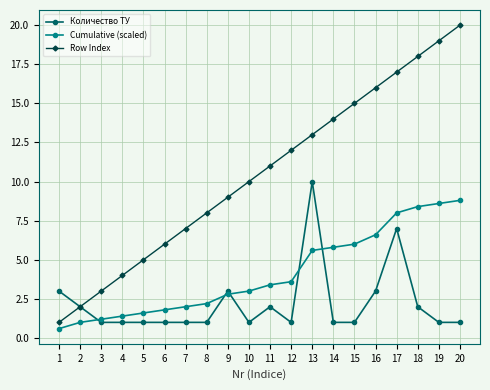

What is the smallest value displayed?

0.6